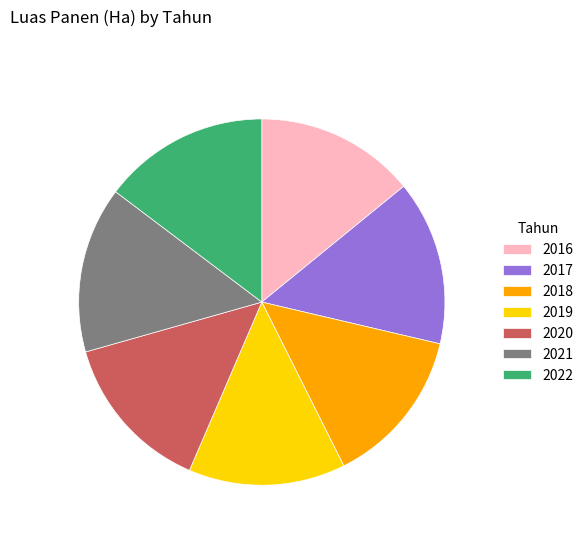

Is 2020 the majority of the pie?

No